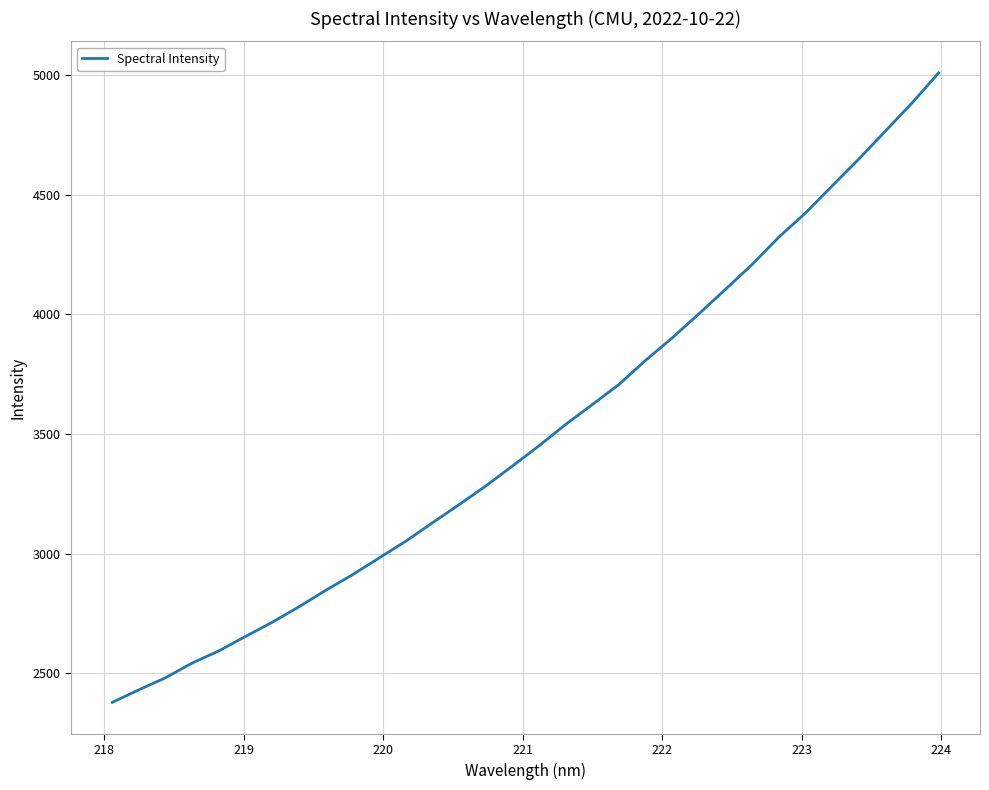

What is the smallest value displayed?

2378.3